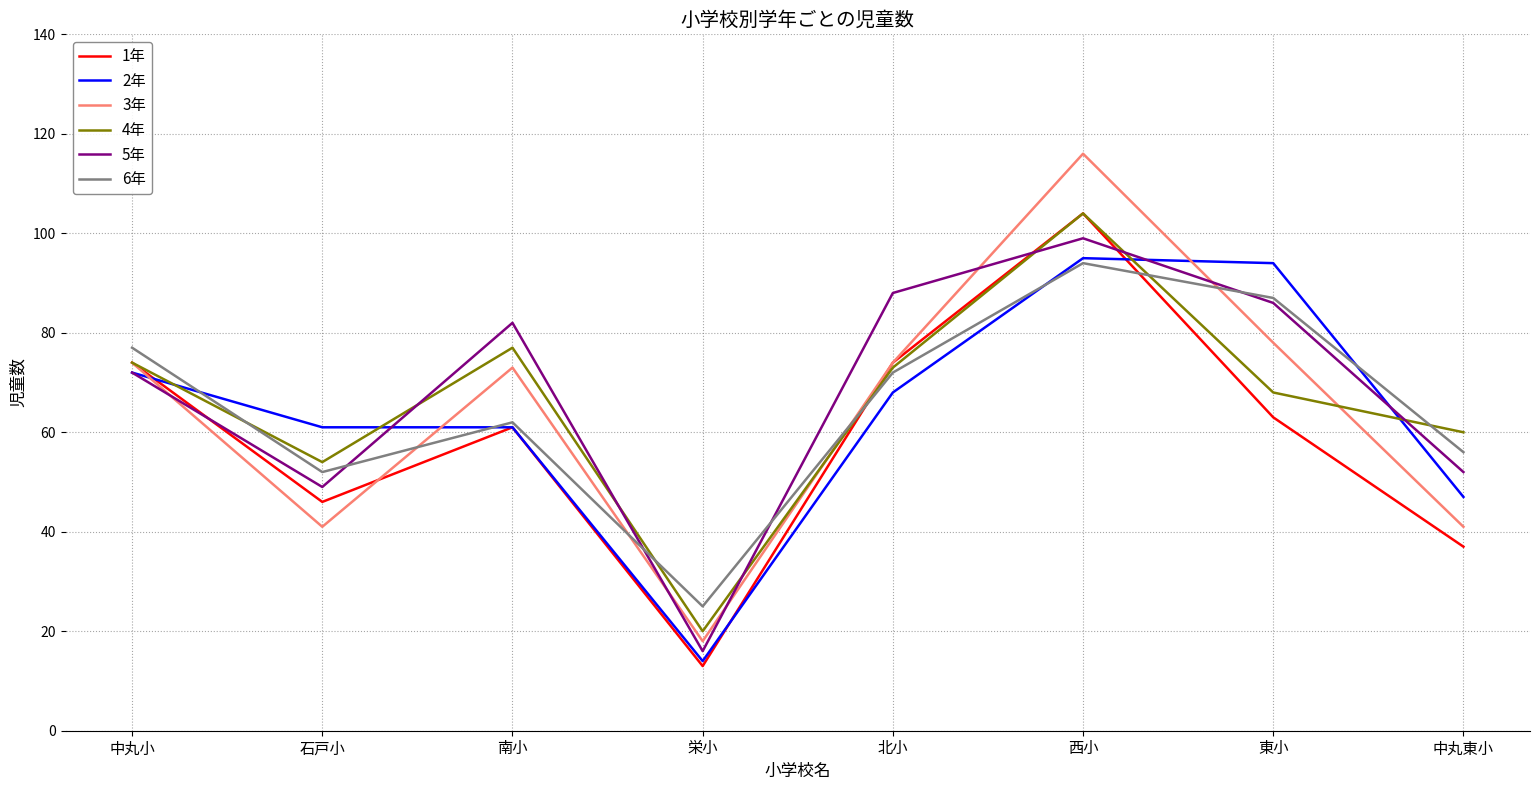

What are all the series names shown in the legend?

1年, 2年, 3年, 4年, 5年, 6年